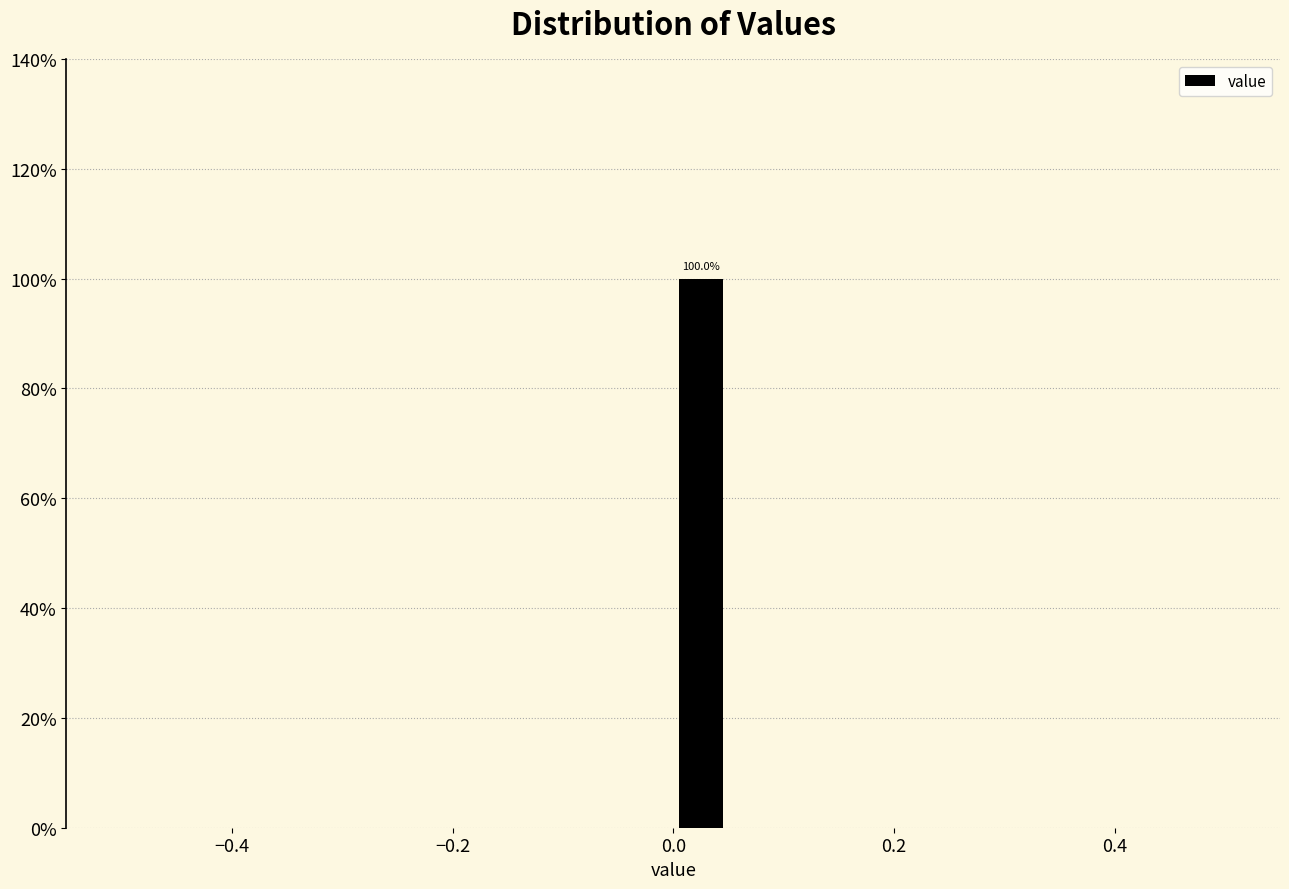

Read against the x-axis, roughly where is the centre of the tallest bar?

0.02